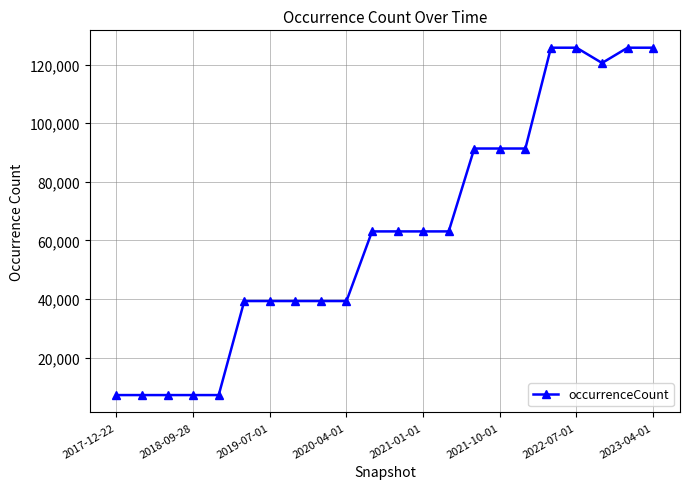

What is the minimum value shown in the chart?

7187